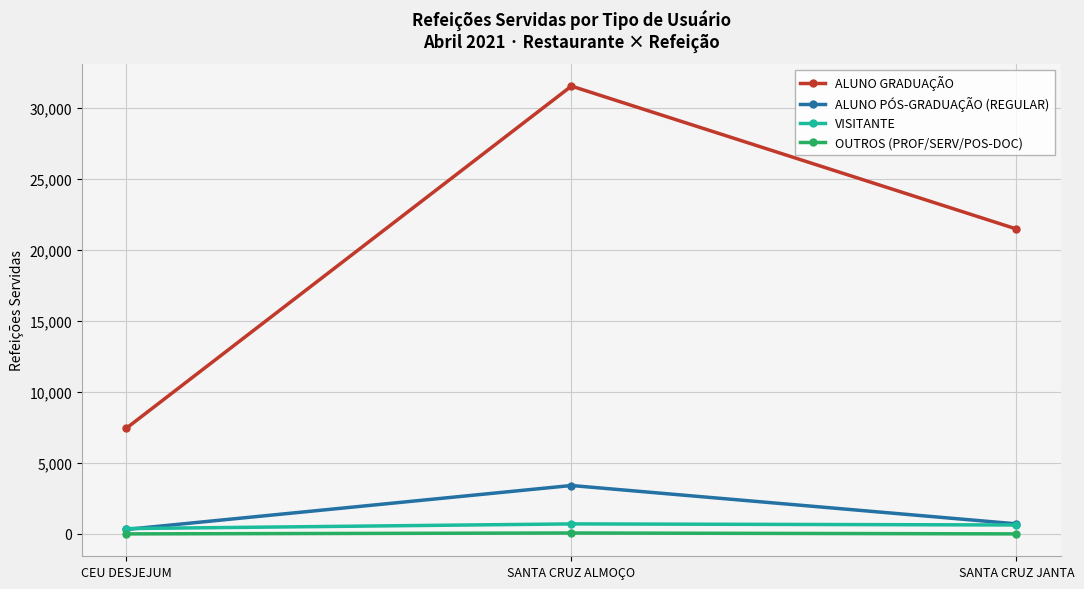

Which series changed the most between CEU DESJEJUM and SANTA CRUZ JANTA?

ALUNO GRADUAÇÃO